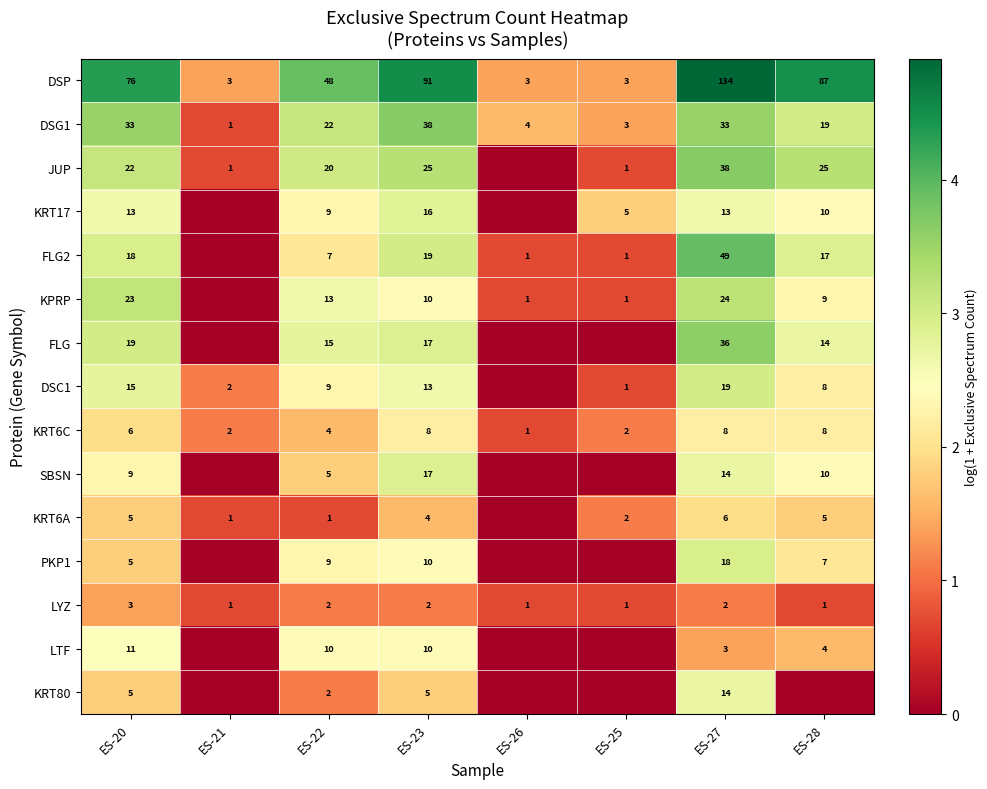

What is the spread (max minus min) of values at ES-27?

132